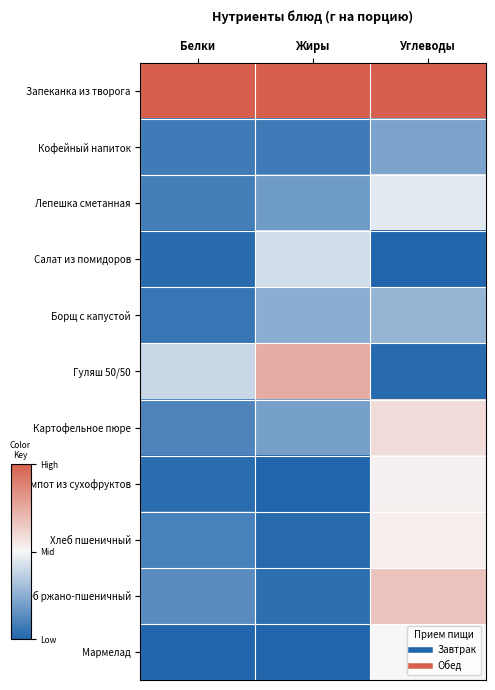

Which series has the widest spread of values?

Гуляш 50/50